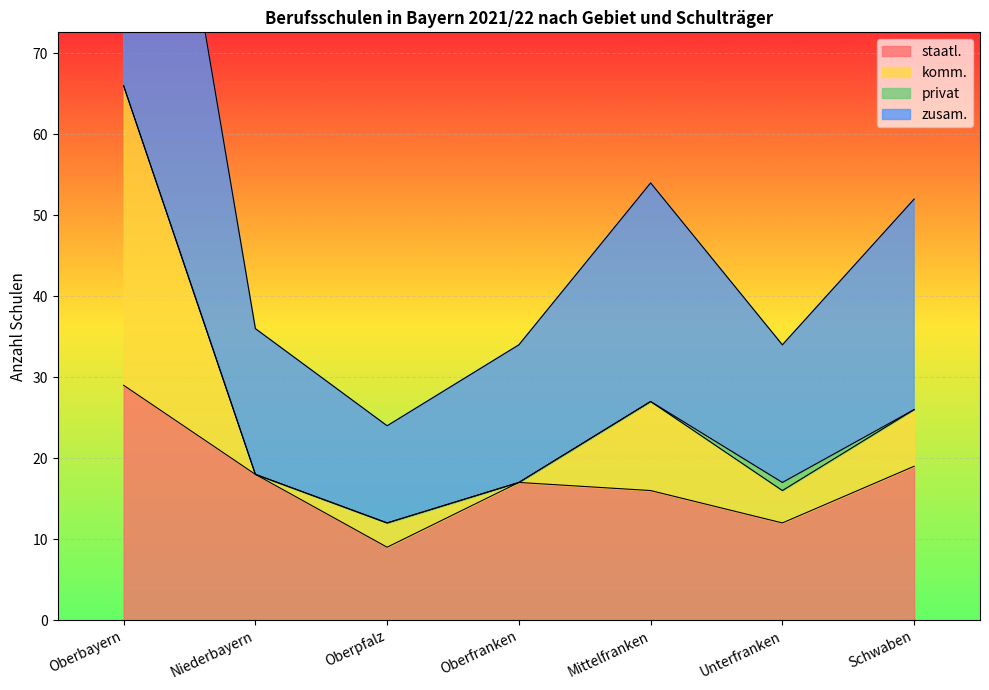

At which category is the sum across all series the highest?

Oberbayern